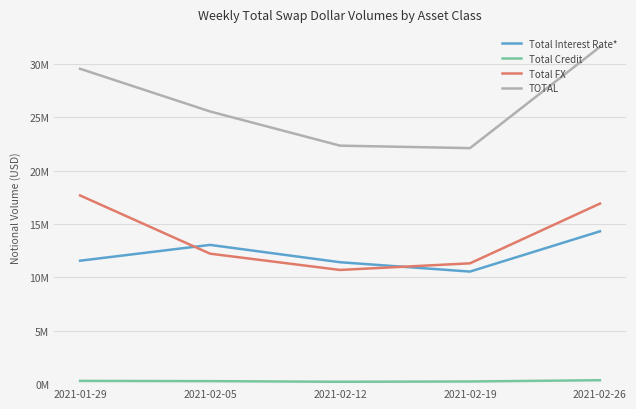

Is this an area chart (filled region under the line)?

No